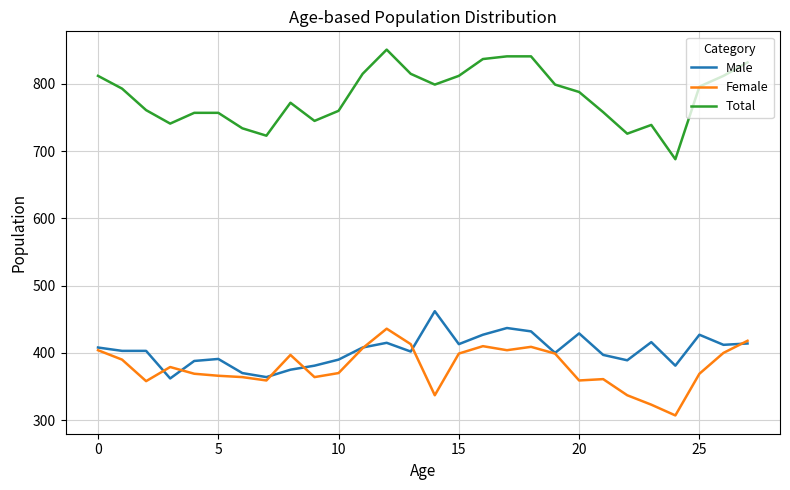

What is the minimum value for Total?

688